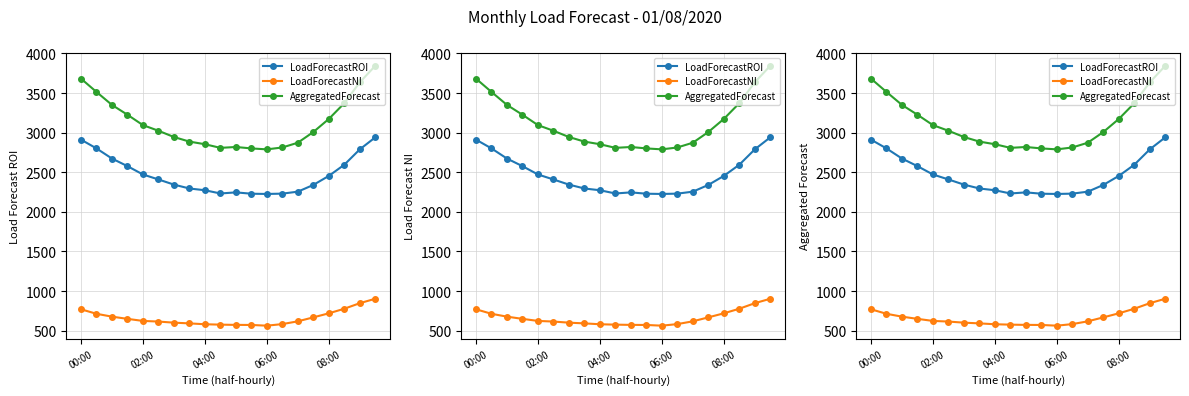

What is the sum of all LoadForecastNI values?

13220